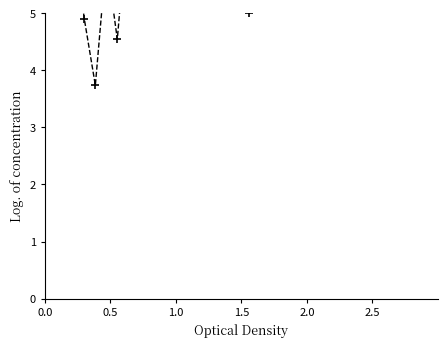

How many categories are shown in the chart?

32